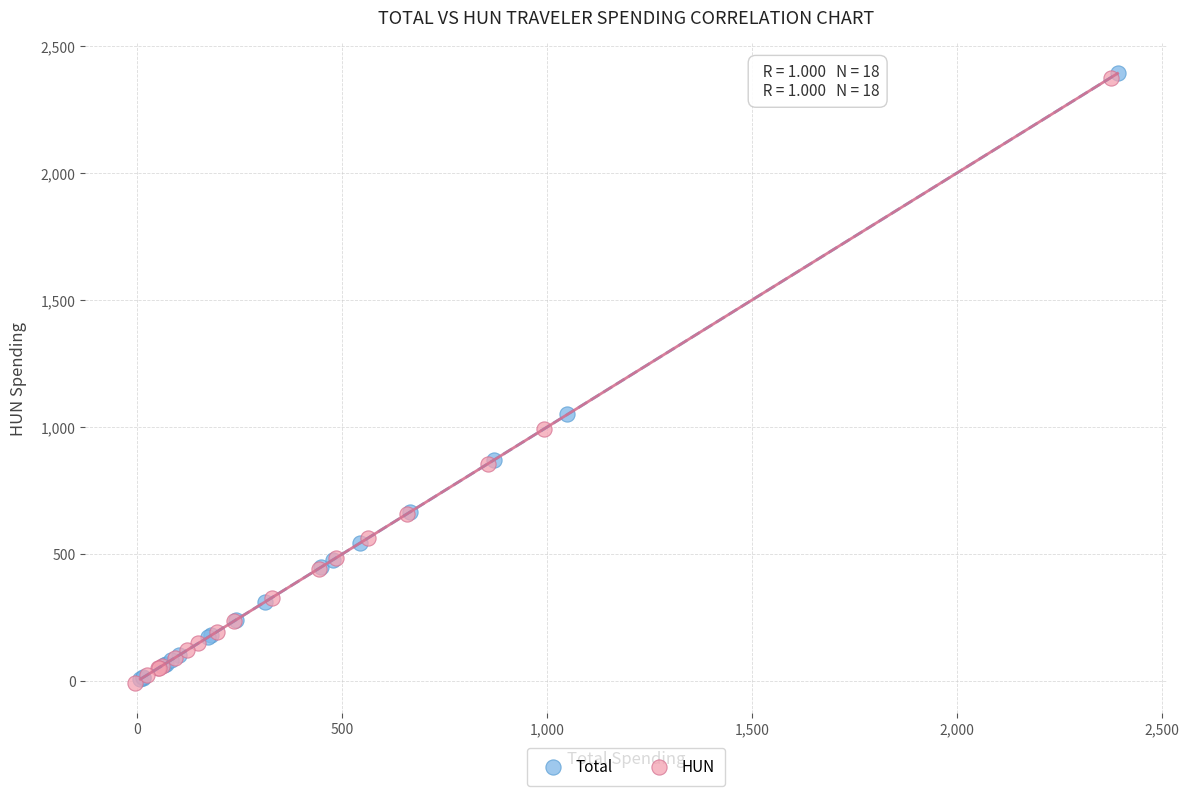

Which series has the largest Y range (max minus min)?

Total